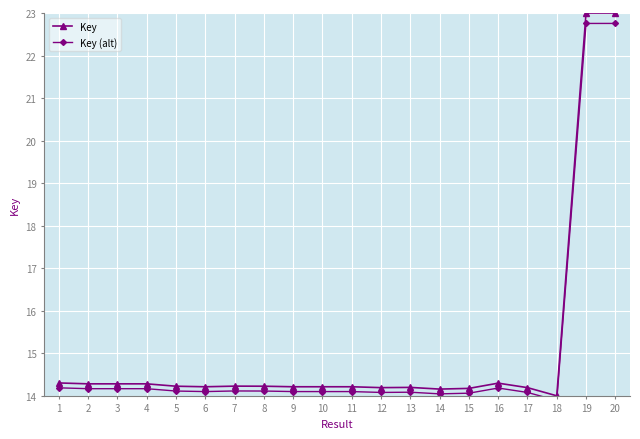

At which category does the chart reach its peak across all series?

20